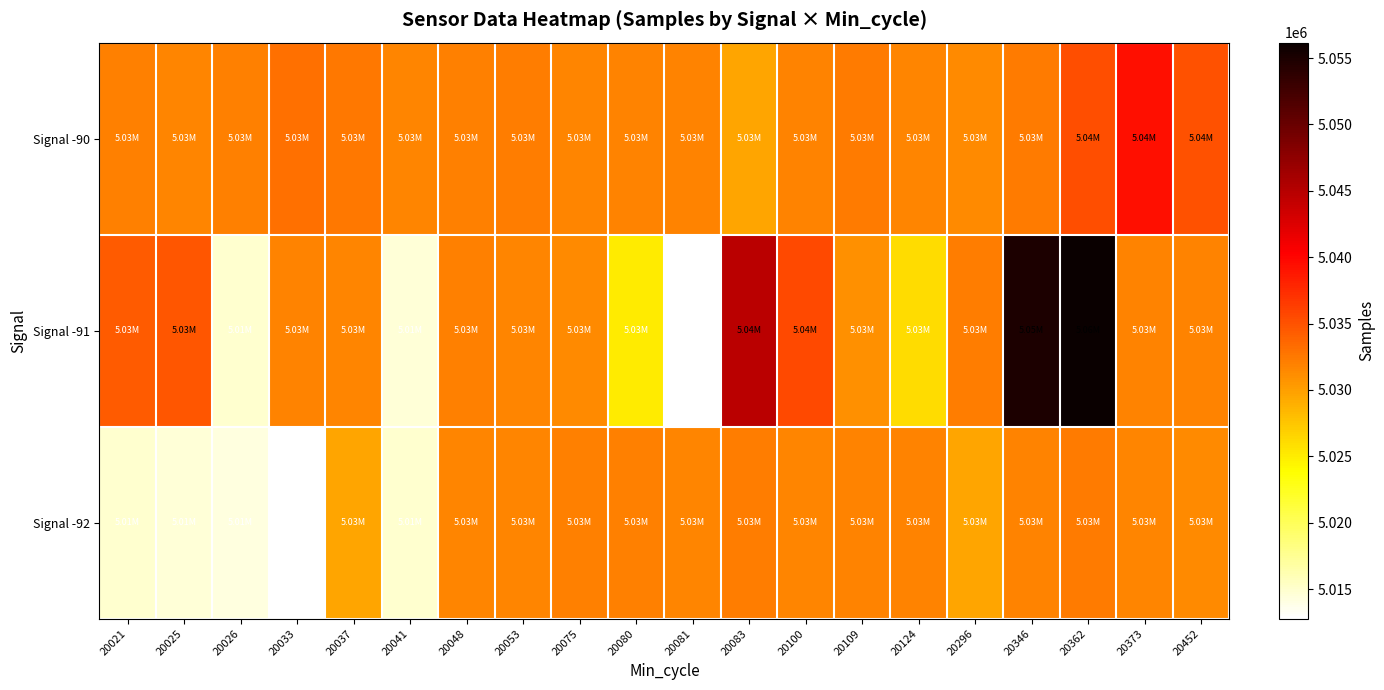

Which series has the widest spread of values?

Signal -91